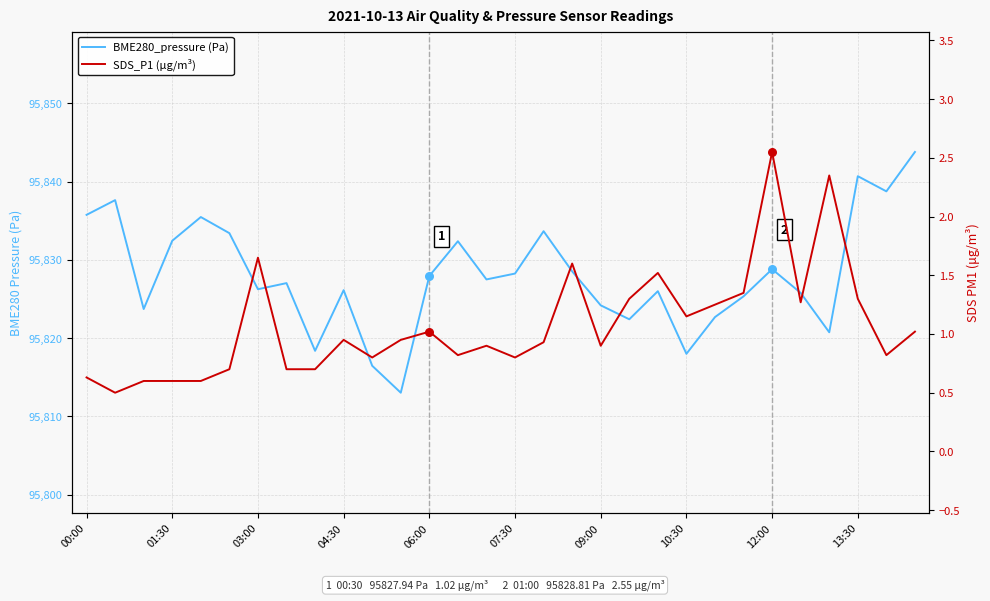

At which category is the sum across all series the highest?

29